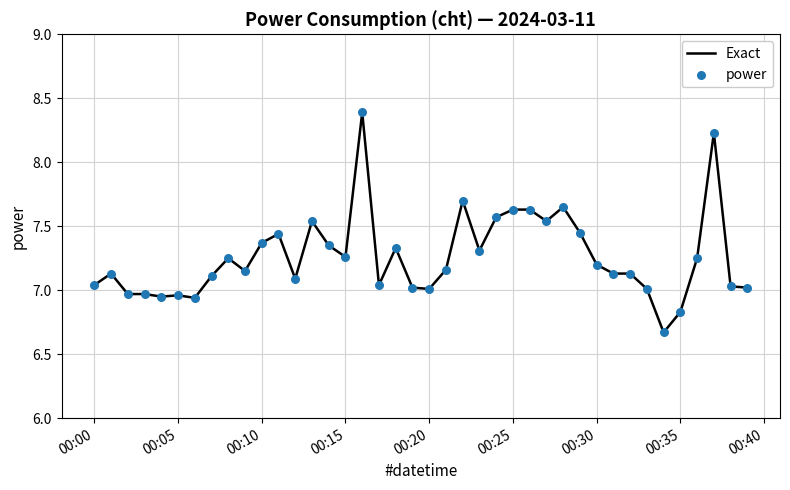

What is the difference between the maximum and minimum values?

1.7